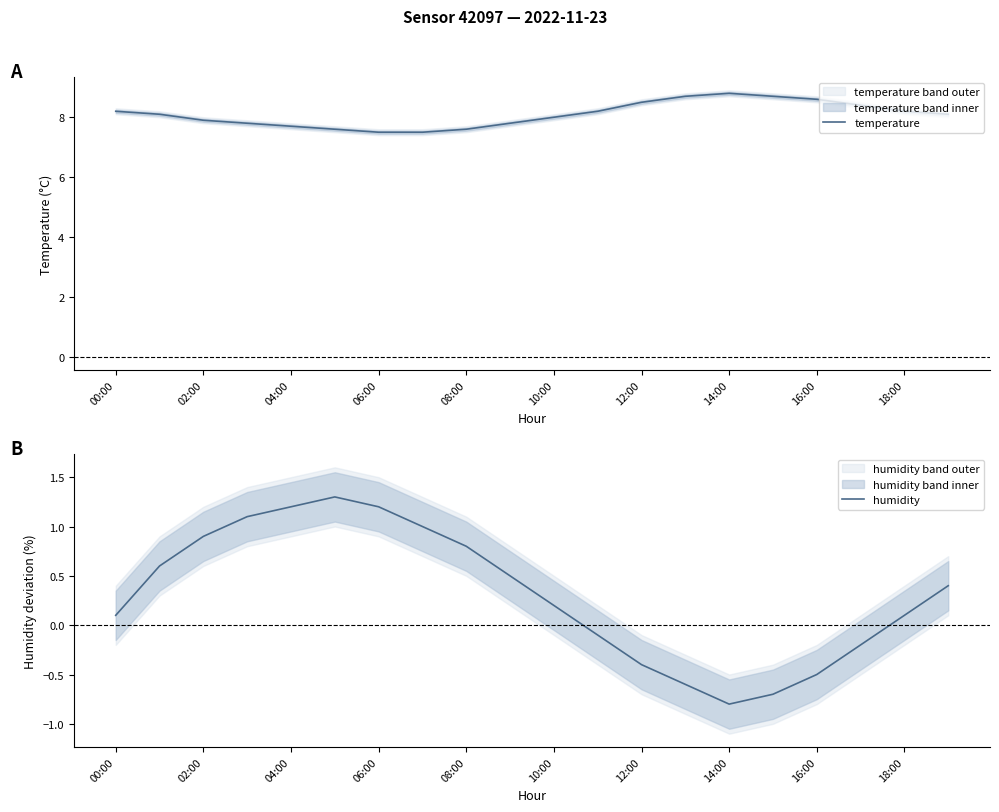

True or false: temperature has a value of 7.6 at 08:00.

True